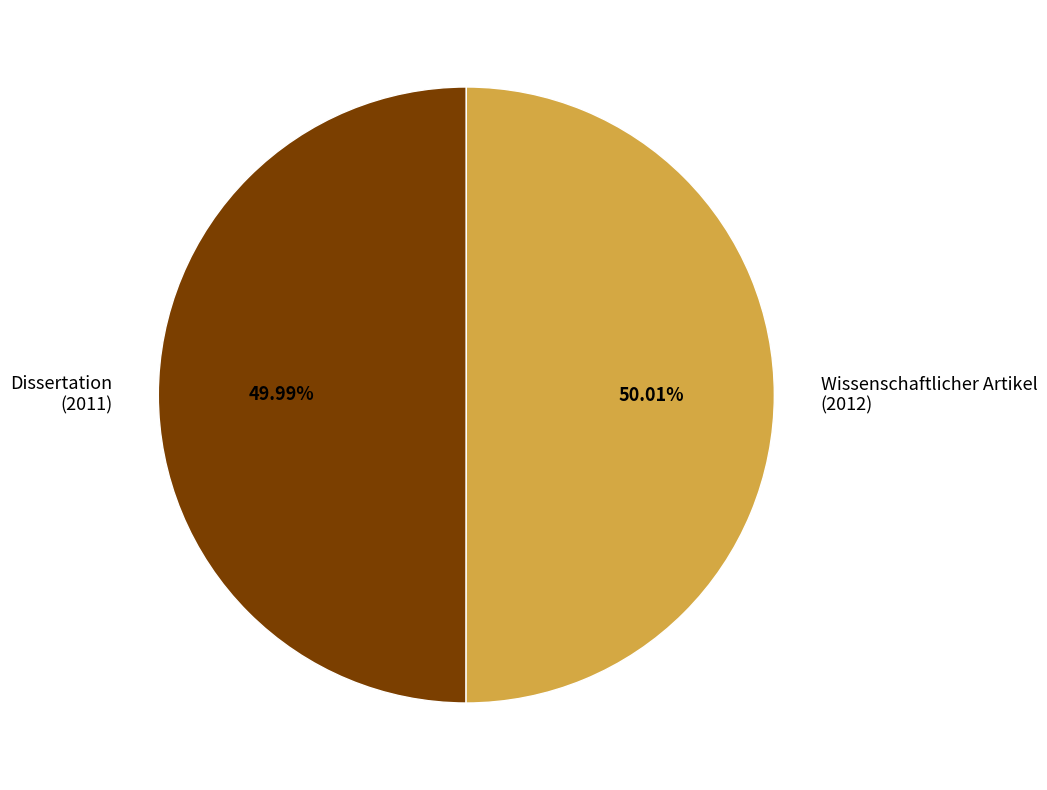

Do Dissertation (2011) and Wissenschaftlicher Artikel (2012) together represent more than half of the pie?

Yes